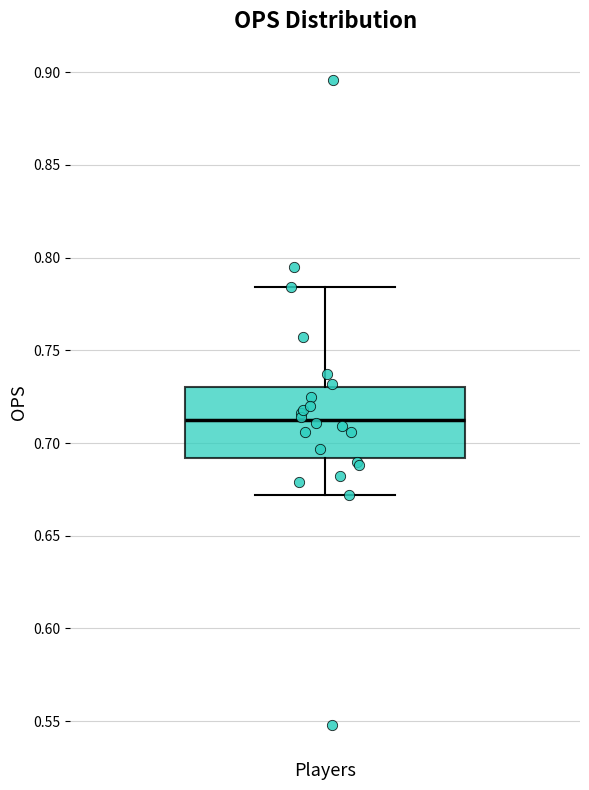

Where does the upper whisker of the box for Players end on the y-axis? The values are not printed on the chart, so give them approximately, as read against the axis.

0.785